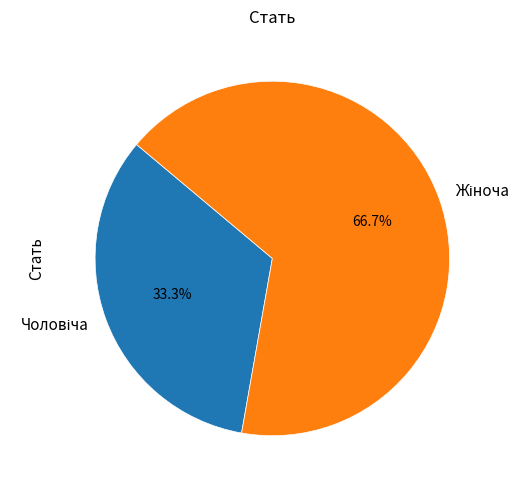

Does any single category account for the majority?

Yes